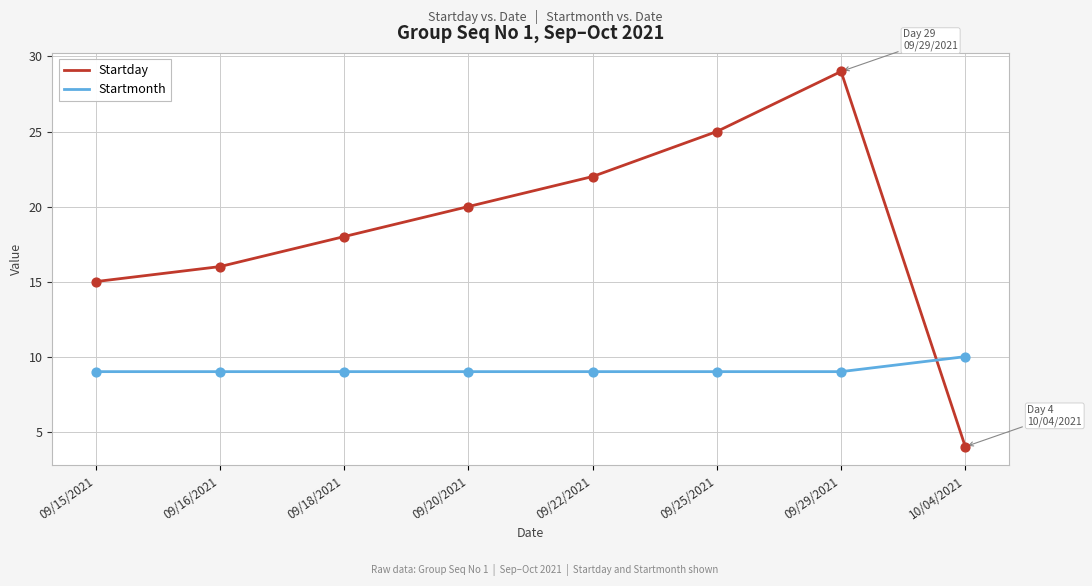

Which series has the largest range (max minus min)?

Startday